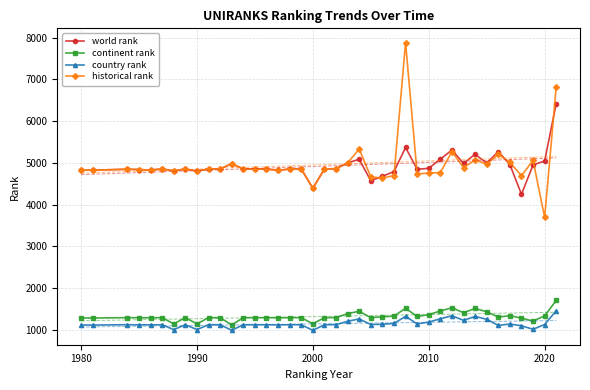

In continent rank, how many points are higher than both neighbors (excluding endpoints)?

8